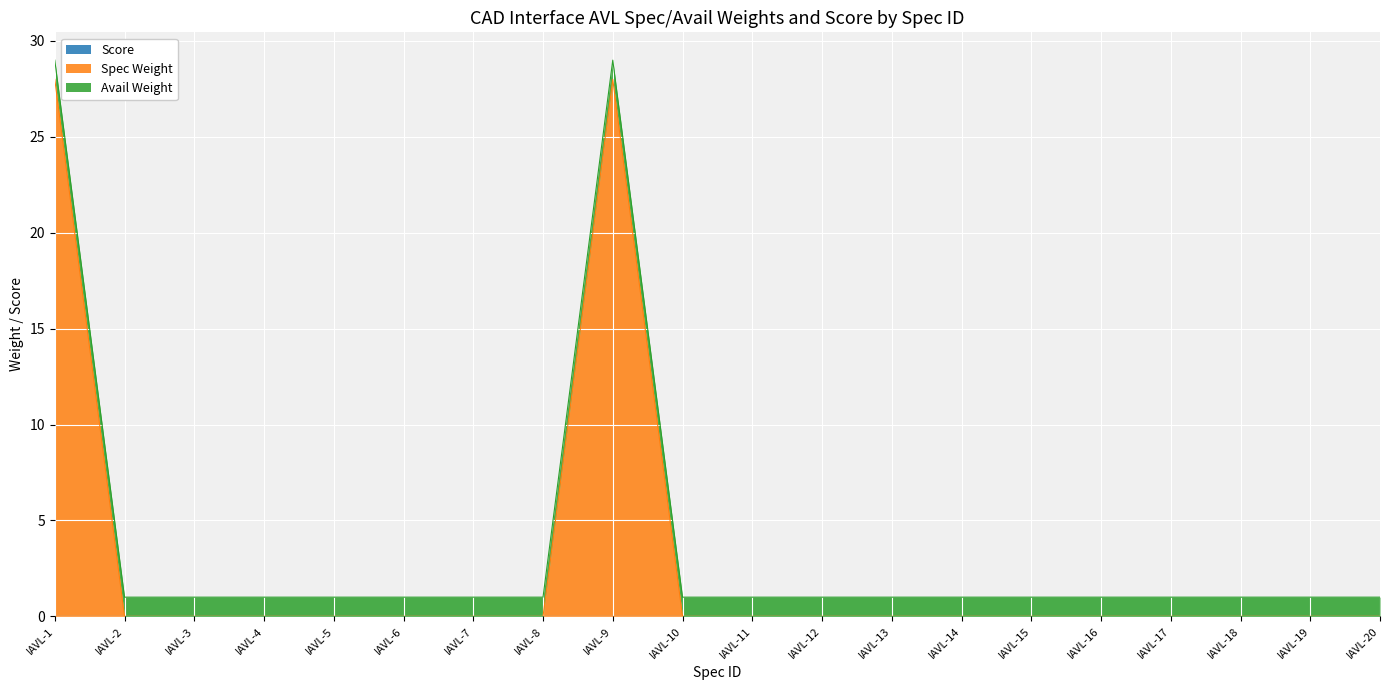

Does the chart display data point markers on the line(s)?

No